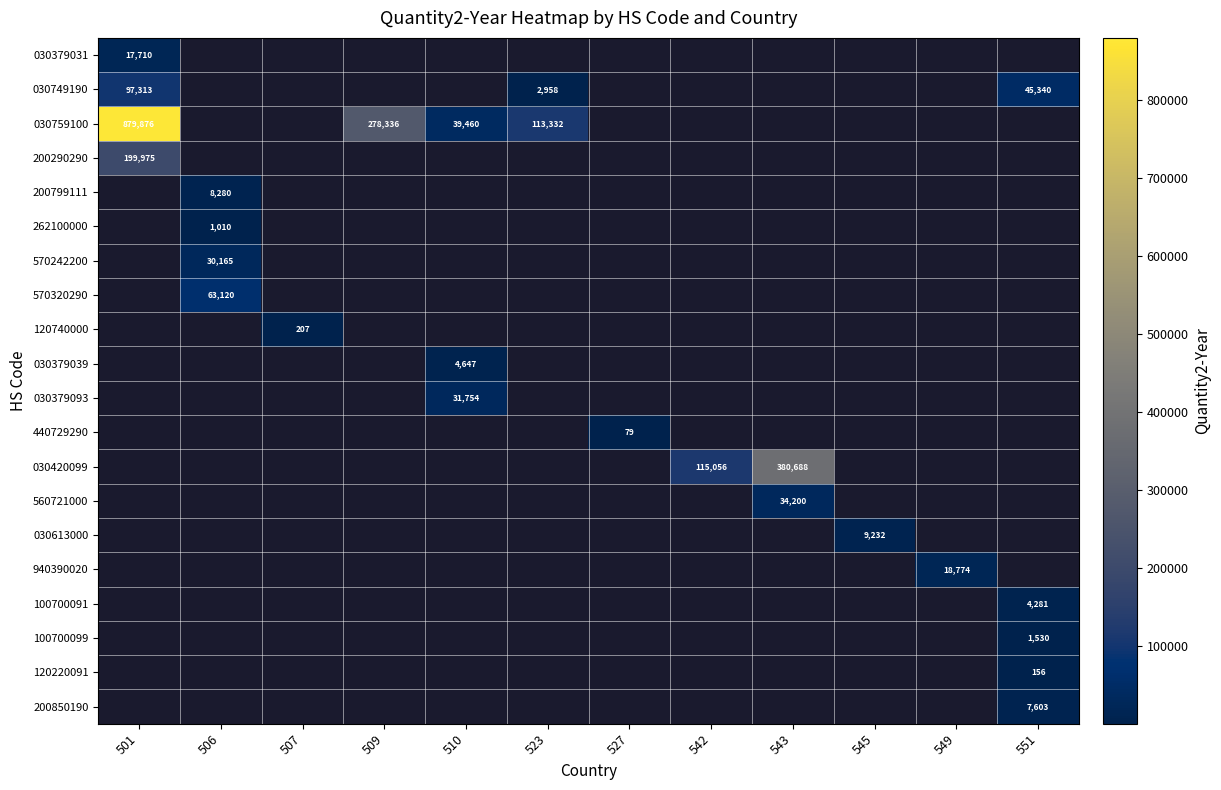

The 030759100 series shows 273634 at 501. True or false?

False